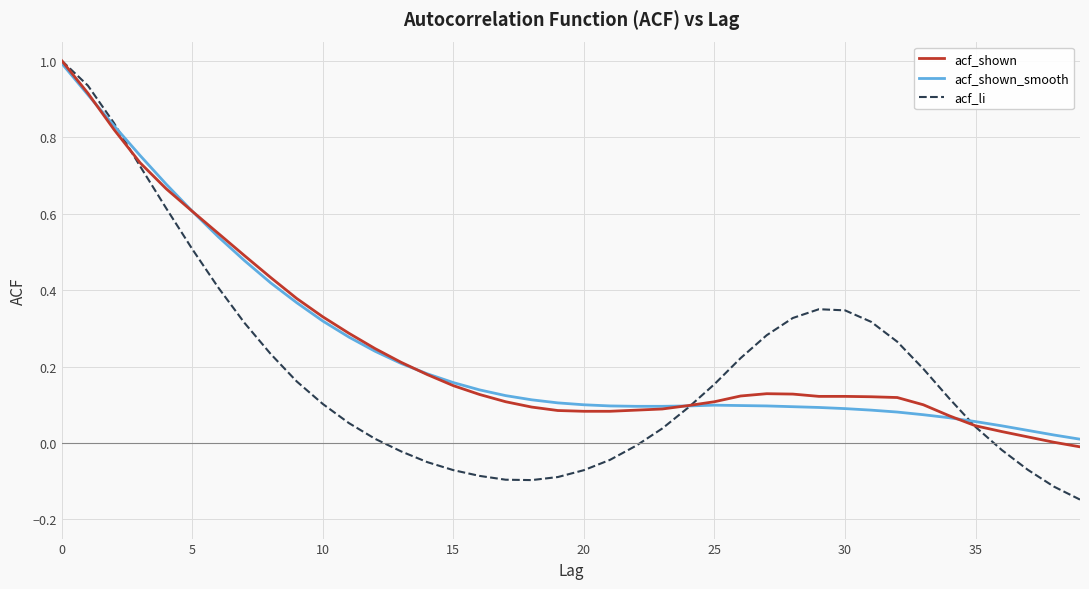

What is the maximum value for acf_shown_smooth?

1.0